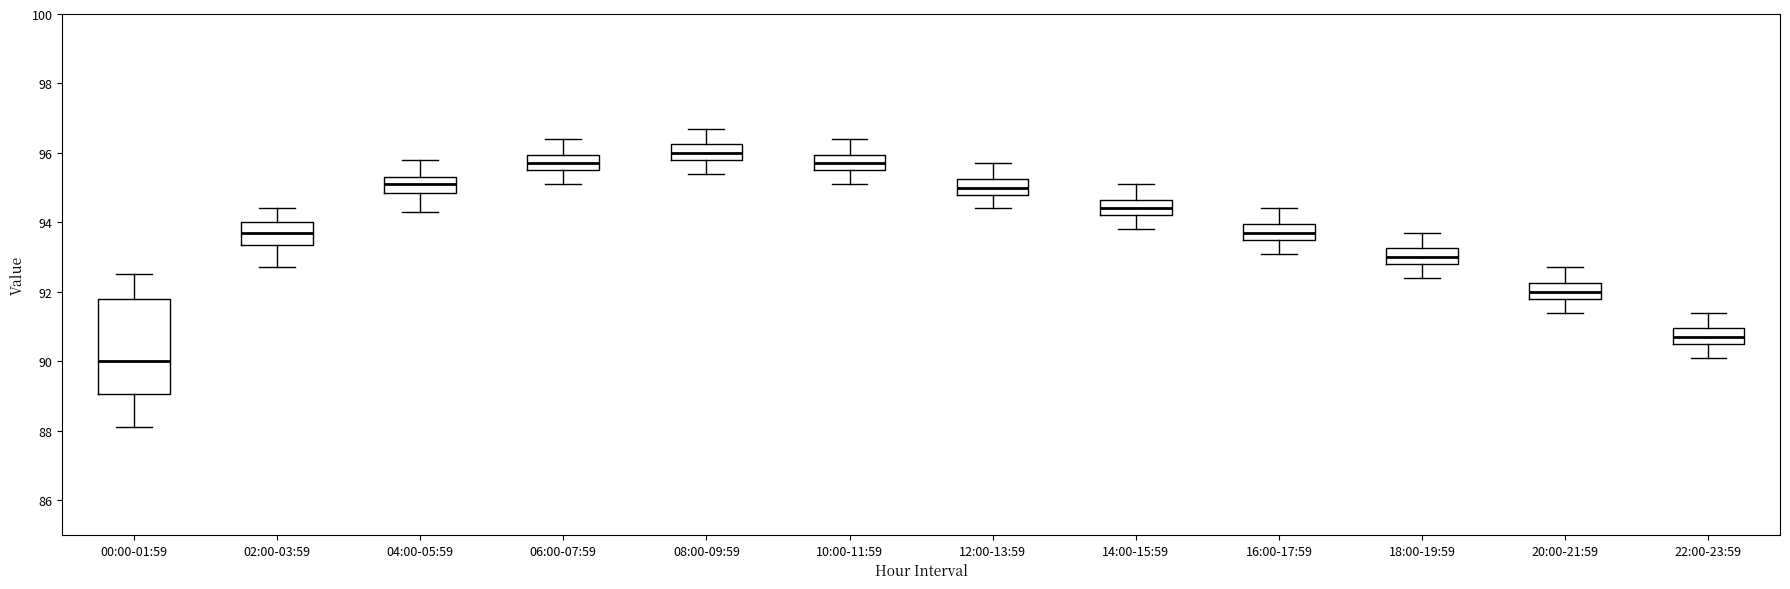

Which box has the lowest median line?

00:00-01:59